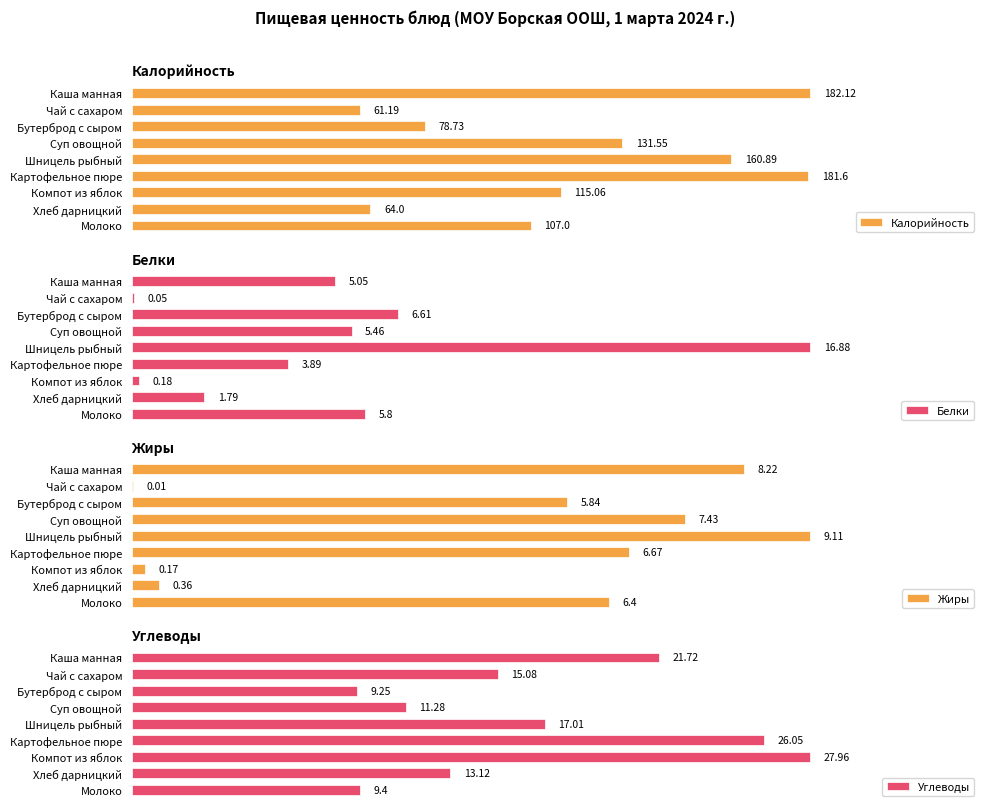

Are the bars grouped side by side (vs. stacked)?

Yes